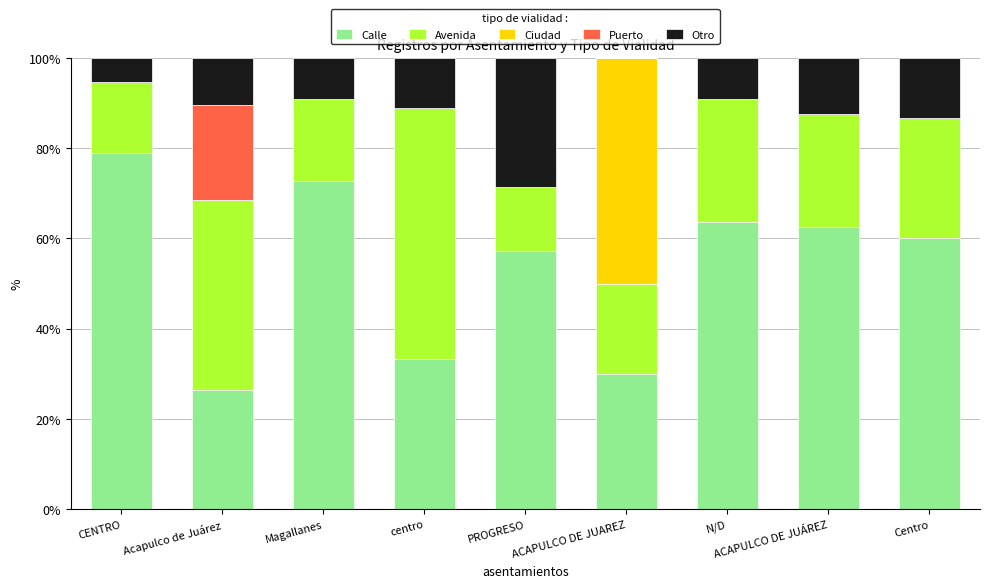

Where is Calle nearest to the value 52?

PROGRESO